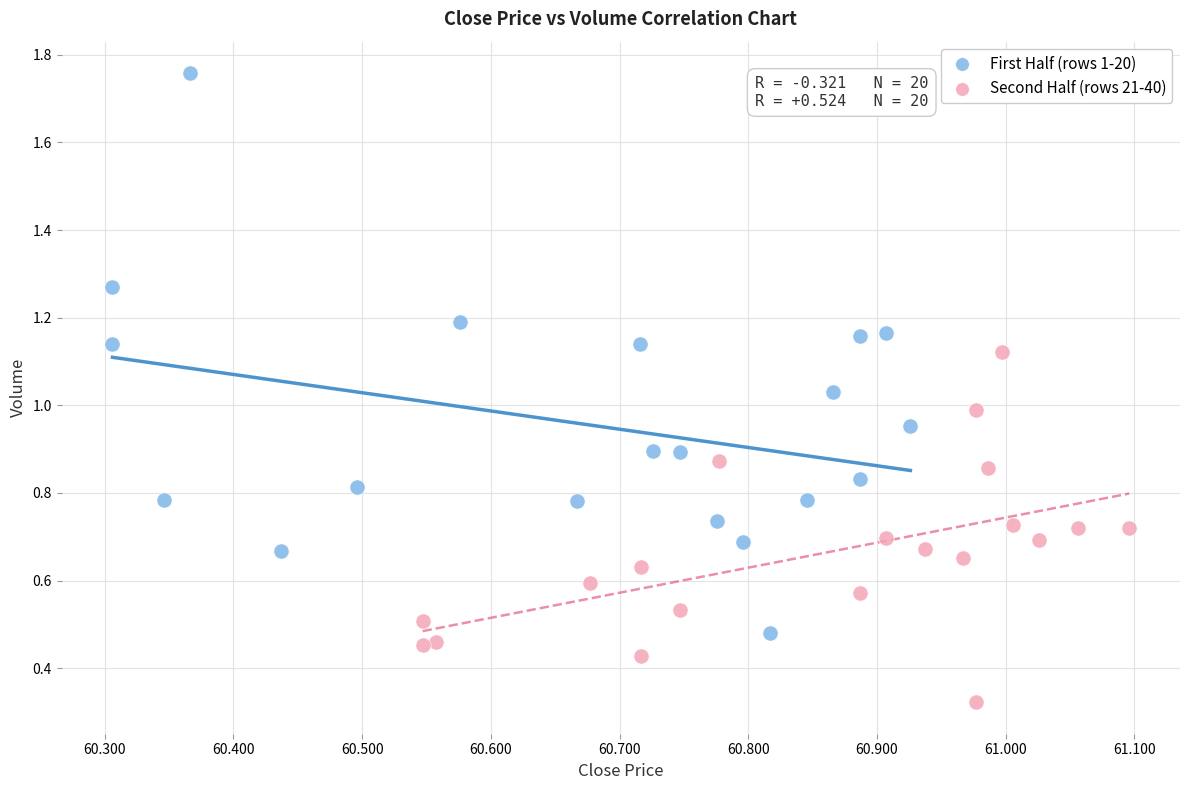

Which series has the widest spread of Y values?

First Half (rows 1-20)